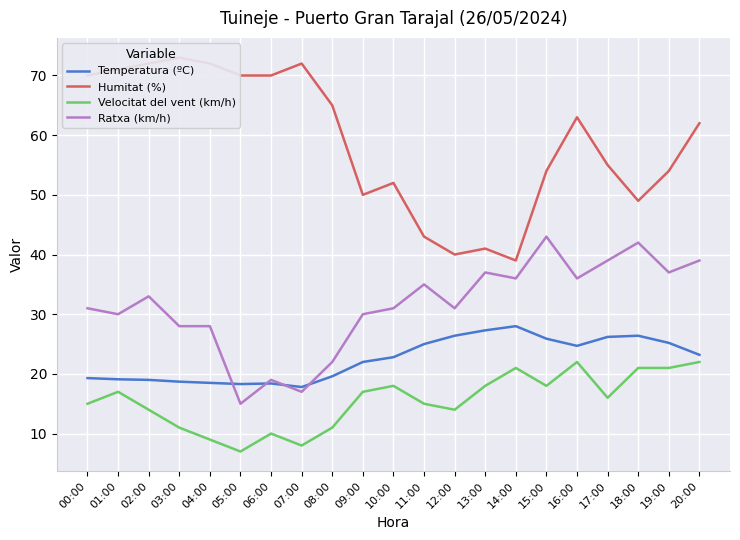

Which category has the lowest value across all series?

05:00